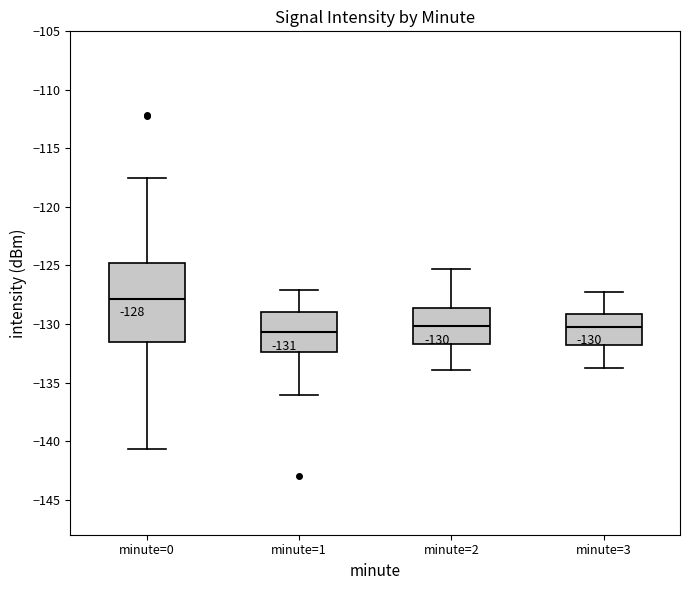

Comparing the boxes themselves (not the whiskers), which one is the tallest?

minute=0